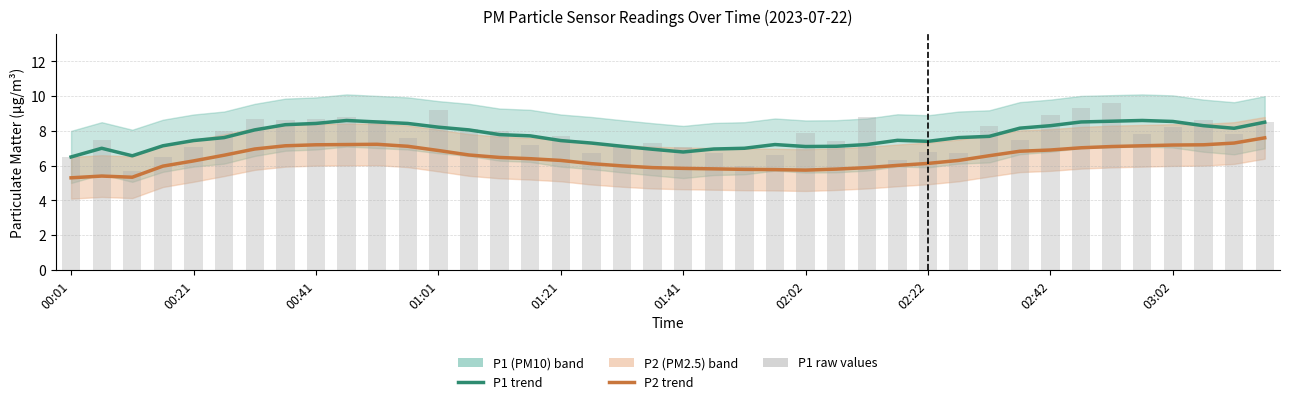

How many data points does each series have?

40